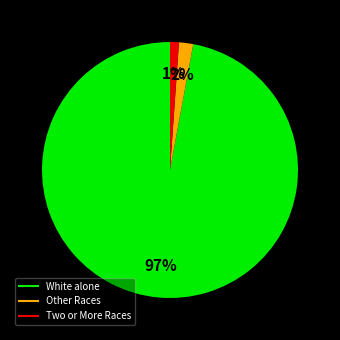

Is there any slice that represents more than half of the pie?

Yes